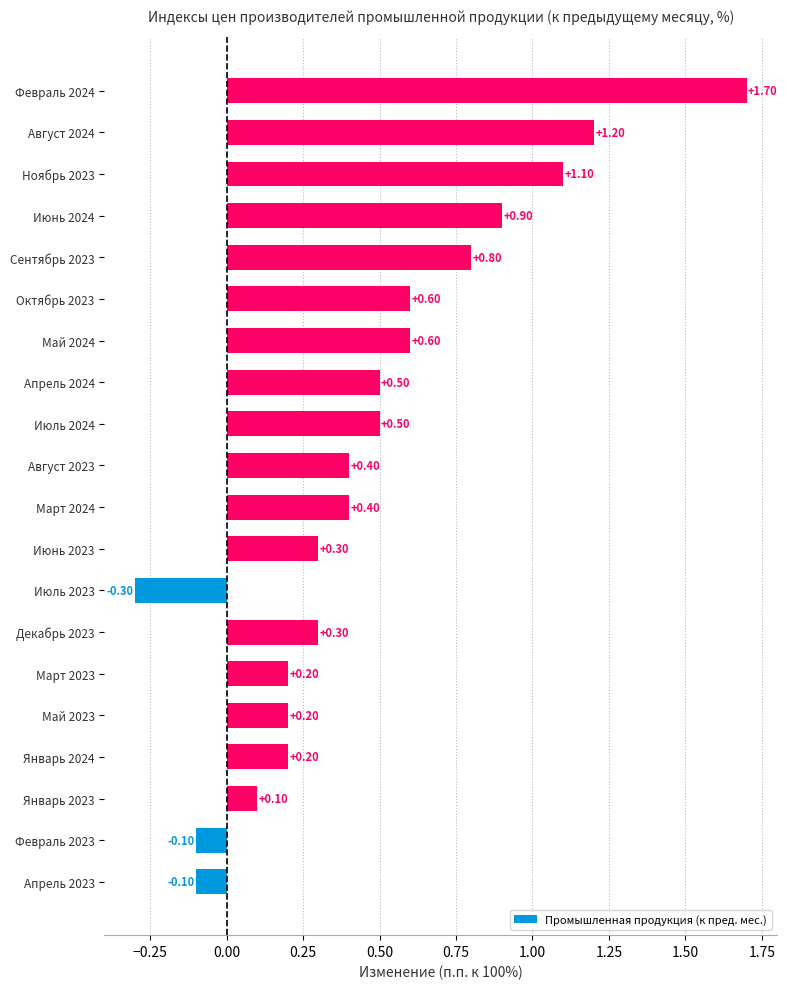

What is the change in value from Январь 2023 to Май 2024?

+0.5